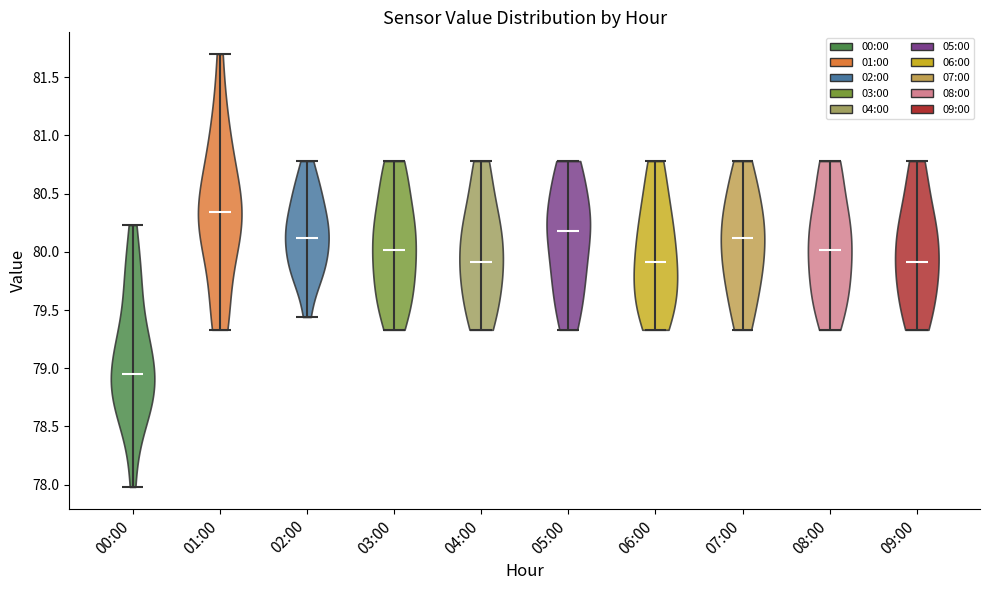

Reading left to right, read every violin against the y-axis: where its median line is, and the lowest and highest points it reaches. The values are not printed on the chart, so give them approximately, as read against the axis.

00:00: median line 78.95, lowest point 78.00, highest point 80.25
01:00: median line 80.35, lowest point 79.35, highest point 81.70
02:00: median line 80.10, lowest point 79.45, highest point 80.80
03:00: median line 80.00, lowest point 79.35, highest point 80.80
04:00: median line 79.90, lowest point 79.35, highest point 80.80
05:00: median line 80.20, lowest point 79.35, highest point 80.80
06:00: median line 79.90, lowest point 79.35, highest point 80.80
07:00: median line 80.10, lowest point 79.35, highest point 80.80
08:00: median line 80.00, lowest point 79.35, highest point 80.80
09:00: median line 79.90, lowest point 79.35, highest point 80.80